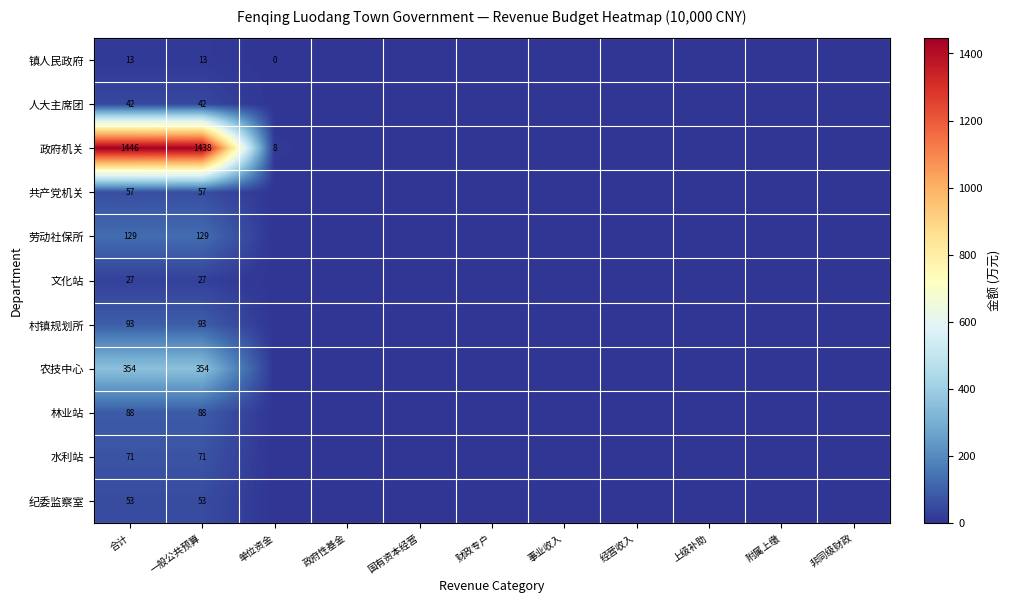

The value of 共产党机关 at 合计 is 76. True or false?

False